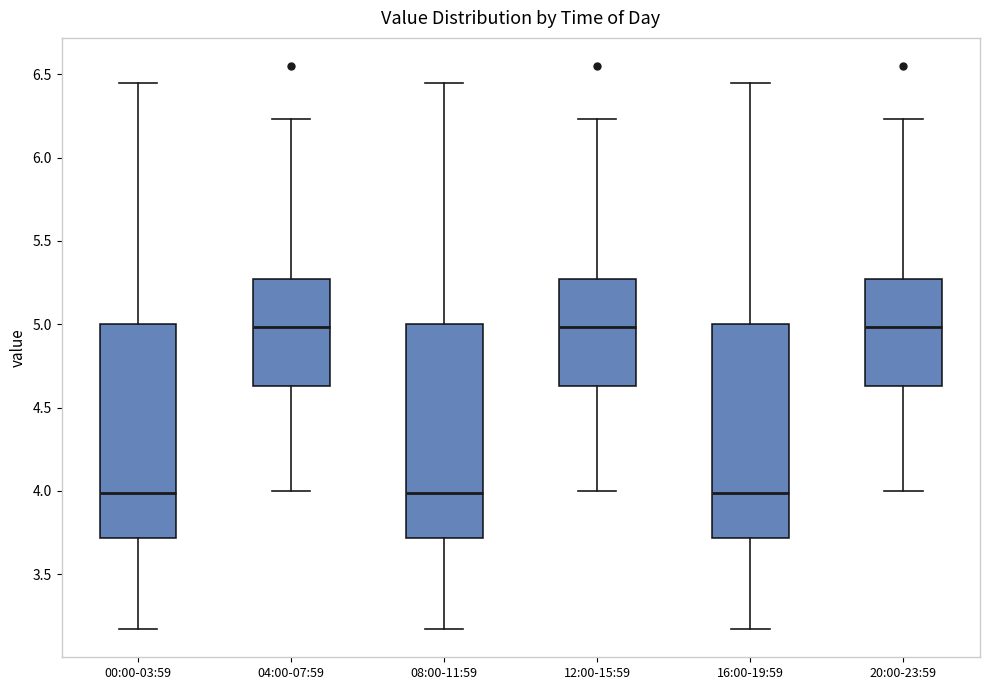

Reading left to right, read every box against the y-axis: the position of its median line, the range the box covers, and the ends of its whiskers. The values are not printed on the chart, so give them approximately, as read against the axis.

00:00-03:59: median 4.00, box 3.70 to 5.00, whiskers 3.15 to 6.45
04:00-07:59: median 5.00, box 4.65 to 5.25, whiskers 4.00 to 6.25
08:00-11:59: median 4.00, box 3.70 to 5.00, whiskers 3.15 to 6.45
12:00-15:59: median 5.00, box 4.65 to 5.25, whiskers 4.00 to 6.25
16:00-19:59: median 4.00, box 3.70 to 5.00, whiskers 3.15 to 6.45
20:00-23:59: median 5.00, box 4.65 to 5.25, whiskers 4.00 to 6.25